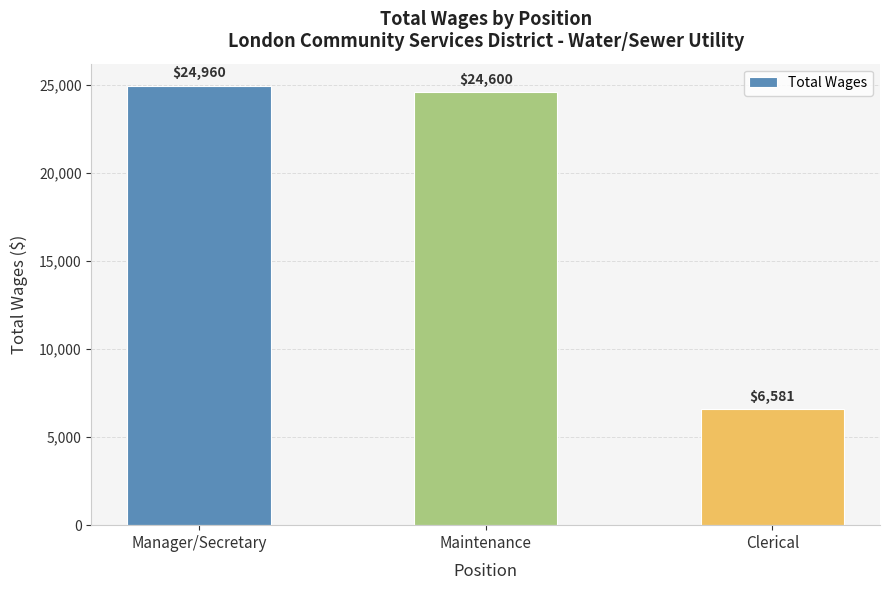

Rank the categories by value from highest to lowest.

Manager/Secretary, Maintenance, Clerical